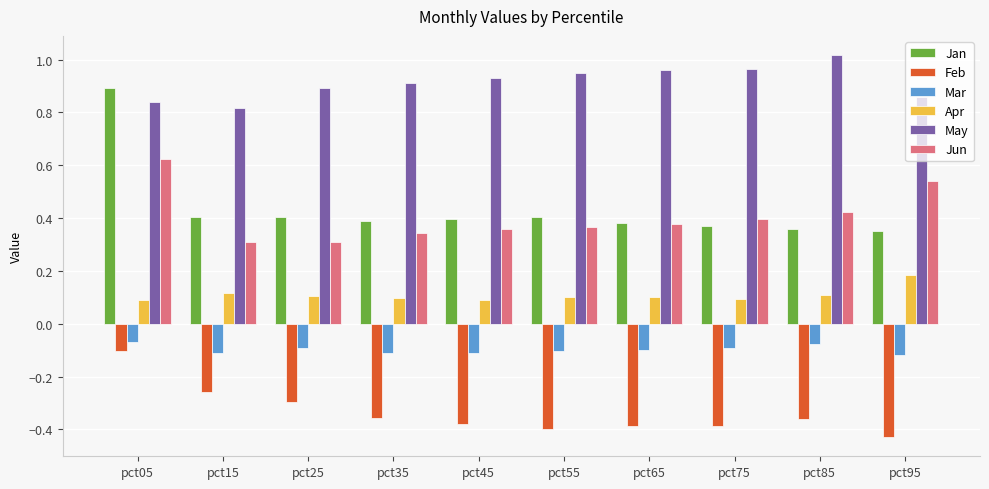

What is the spread (max minus min) of values at pct95?

1.3